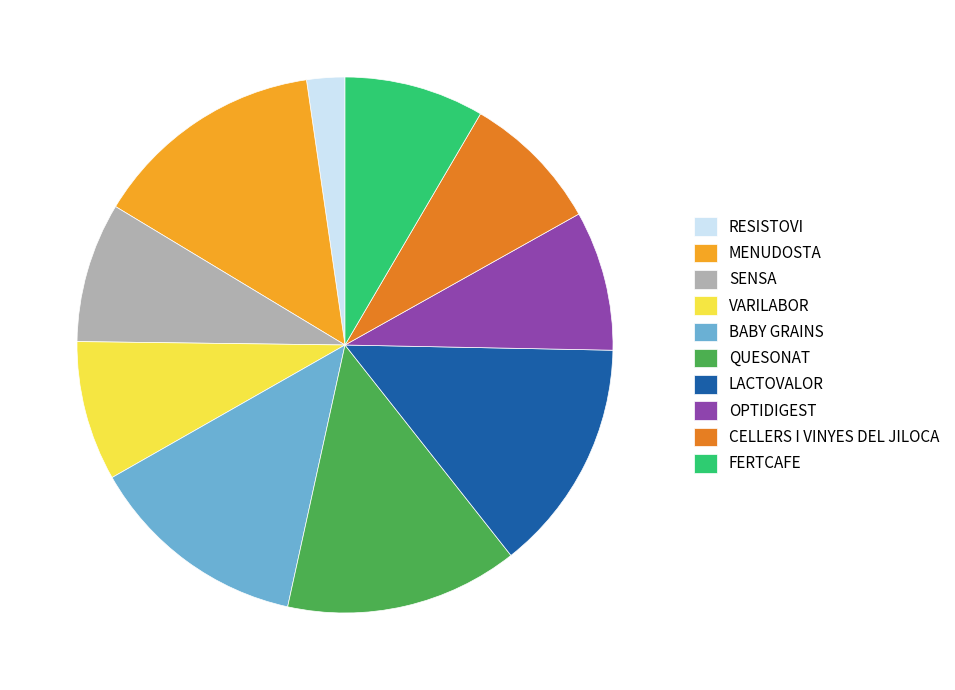

What is the smallest slice in the pie chart?

RESISTOVI